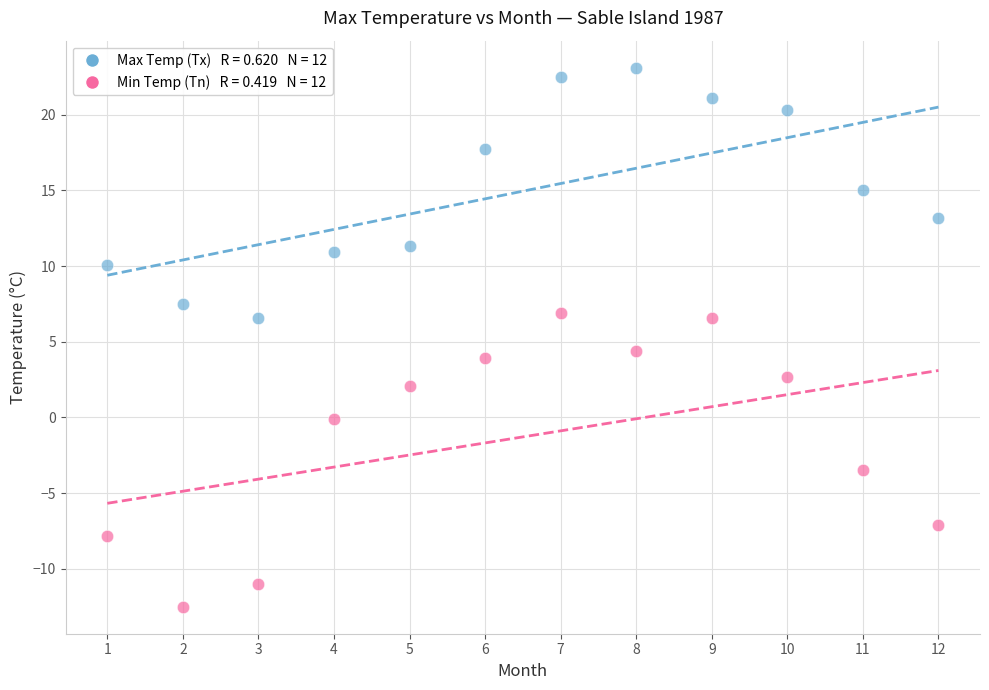

Across all data points, what is the range of Y values (max minus min)?

35.6